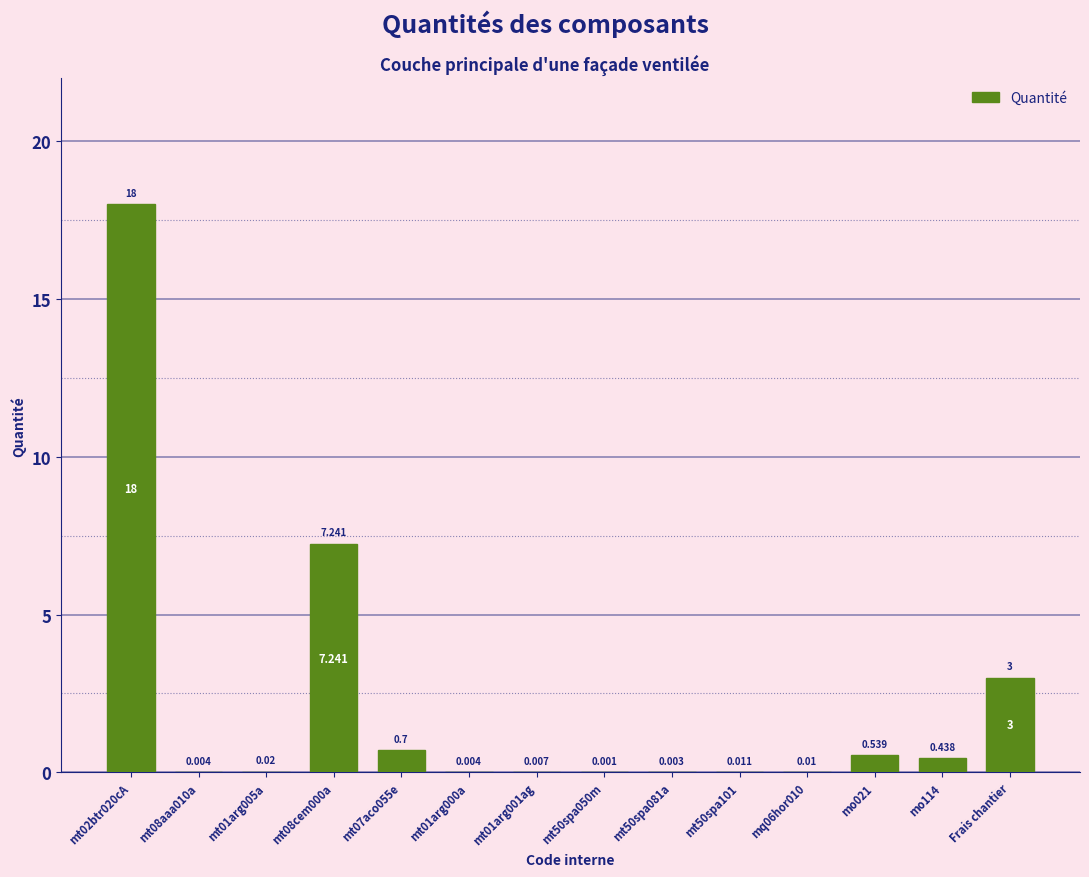

Which has a higher value, mt01arg001ag or Frais chantier?

Frais chantier